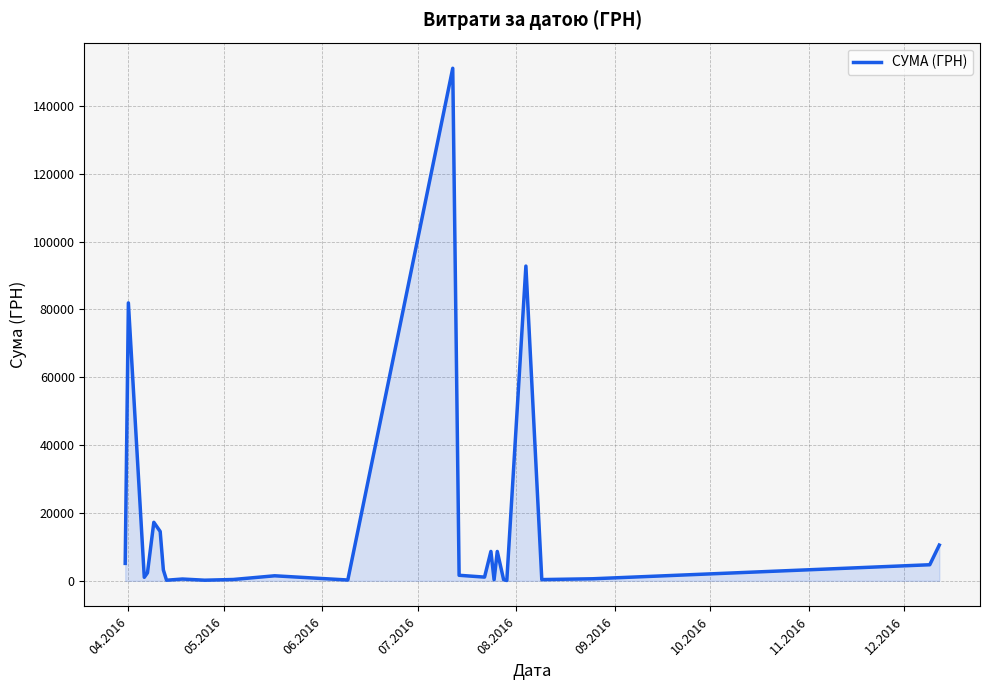

How many lines are shown in the chart?

1